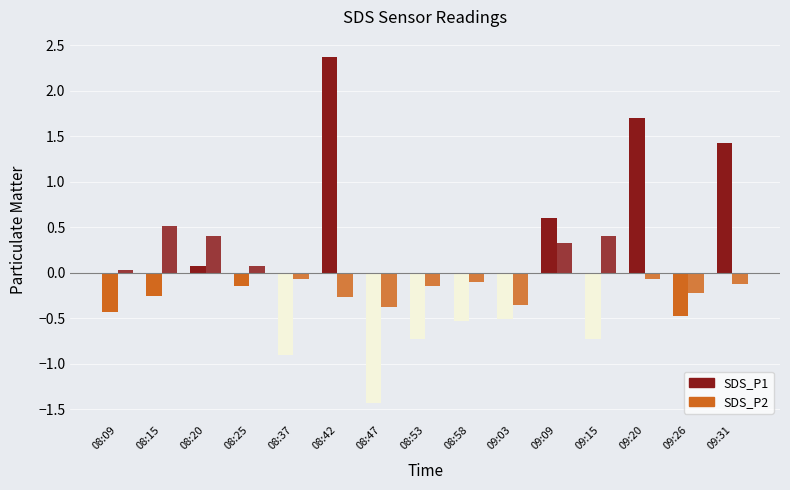

What is the minimum value for SDS_P1?

-1.4